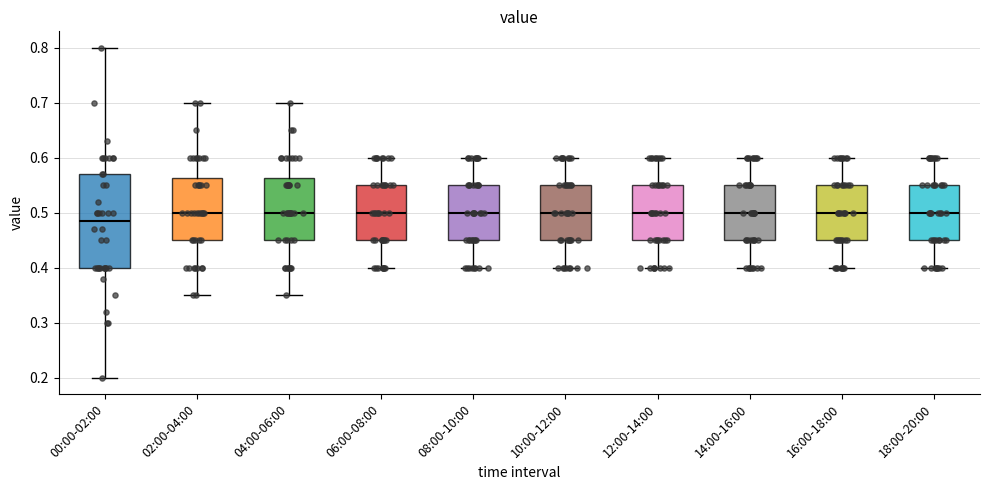

Which box is the tallest, from its lower edge to its upper edge?

00:00-02:00